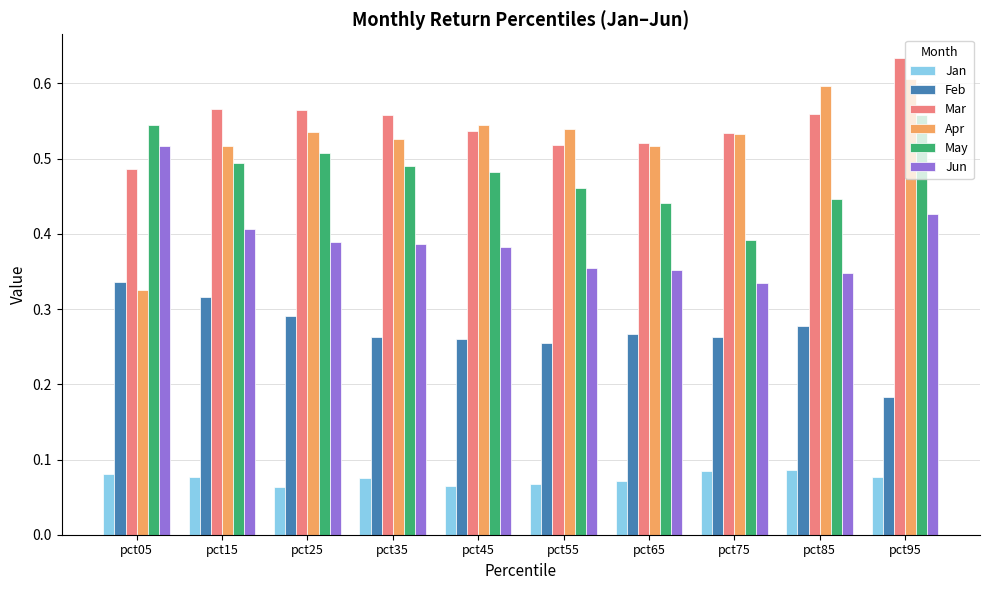

What is the sum of all Jan values?

0.7